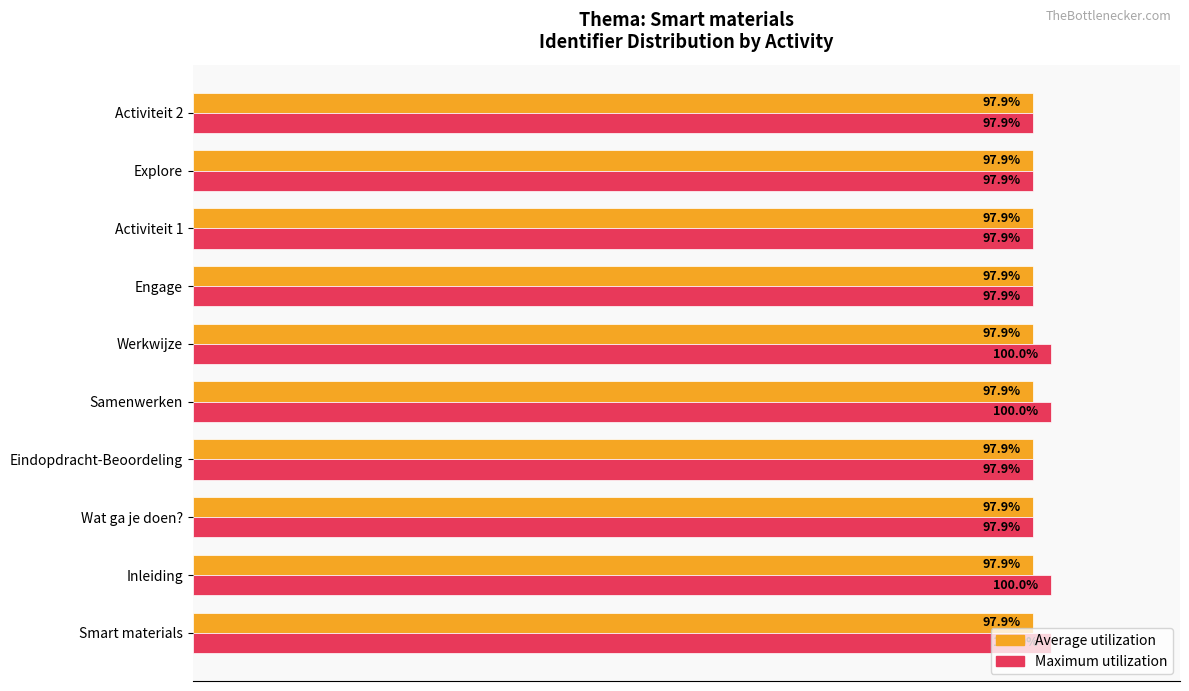

Which series has the largest range (max minus min)?

Maximum utilization